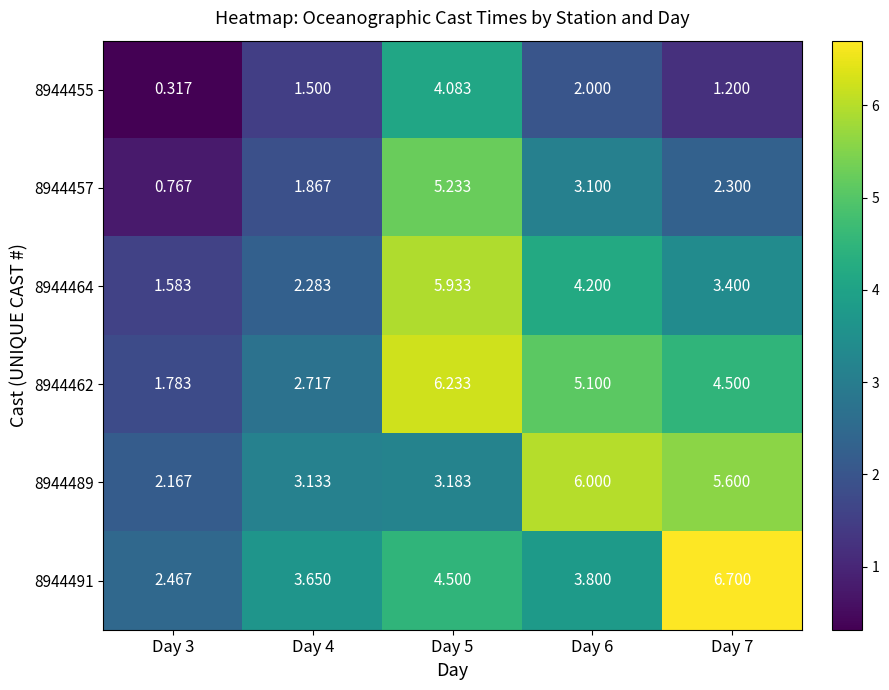

Reading right to left, extract all data points from this chart.

8944455: Day 7=1.2	Day 6=2.0	Day 5=4.1	Day 4=1.5	Day 3=0.3
8944457: Day 7=2.3	Day 6=3.1	Day 5=5.2	Day 4=1.9	Day 3=0.8
8944464: Day 7=3.4	Day 6=4.2	Day 5=5.9	Day 4=2.3	Day 3=1.6
8944462: Day 7=4.5	Day 6=5.1	Day 5=6.2	Day 4=2.7	Day 3=1.8
8944489: Day 7=5.6	Day 6=6.0	Day 5=3.2	Day 4=3.1	Day 3=2.2
8944491: Day 7=6.7	Day 6=3.8	Day 5=4.5	Day 4=3.6	Day 3=2.5